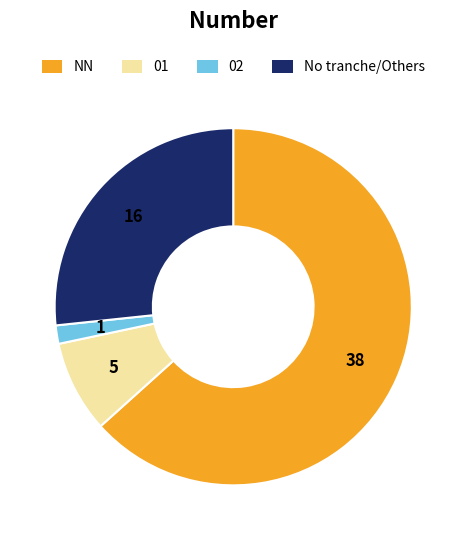

Count the number of slices in the pie.

4